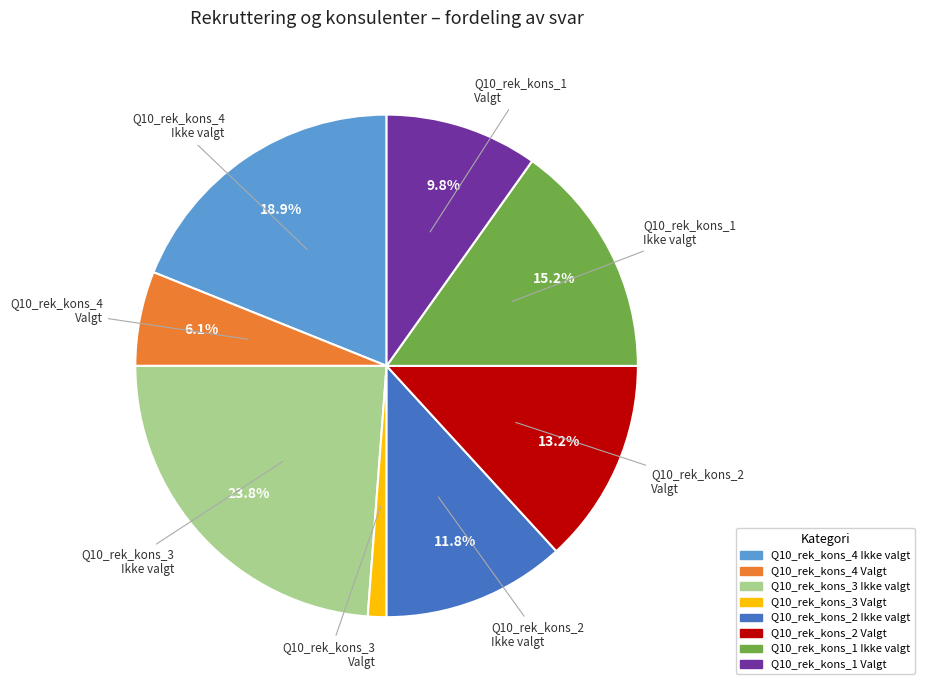

What is the smallest slice in the pie chart?

Q10_rek_kons_3 Valgt